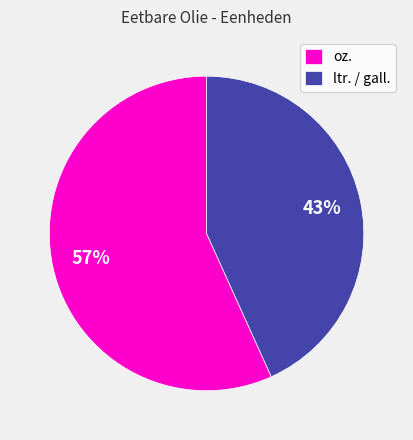

What is the ratio of the value at ltr. / gall. to the value at oz.?

0.8